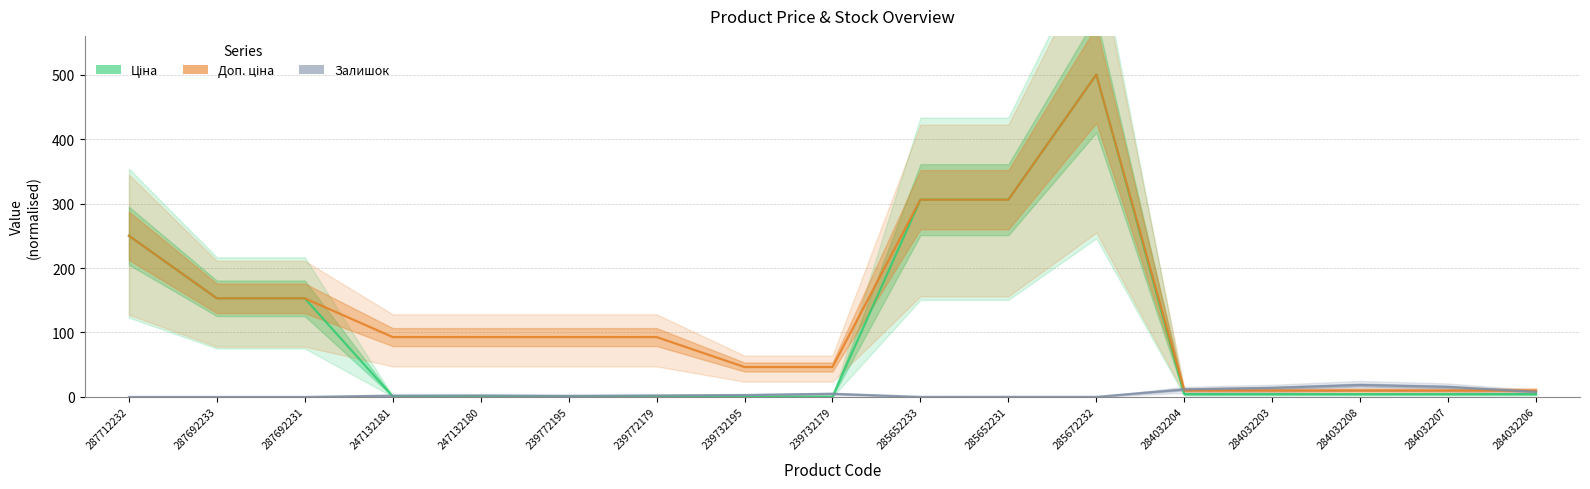

Between 285652233 and 287712232, which is larger?

285652233